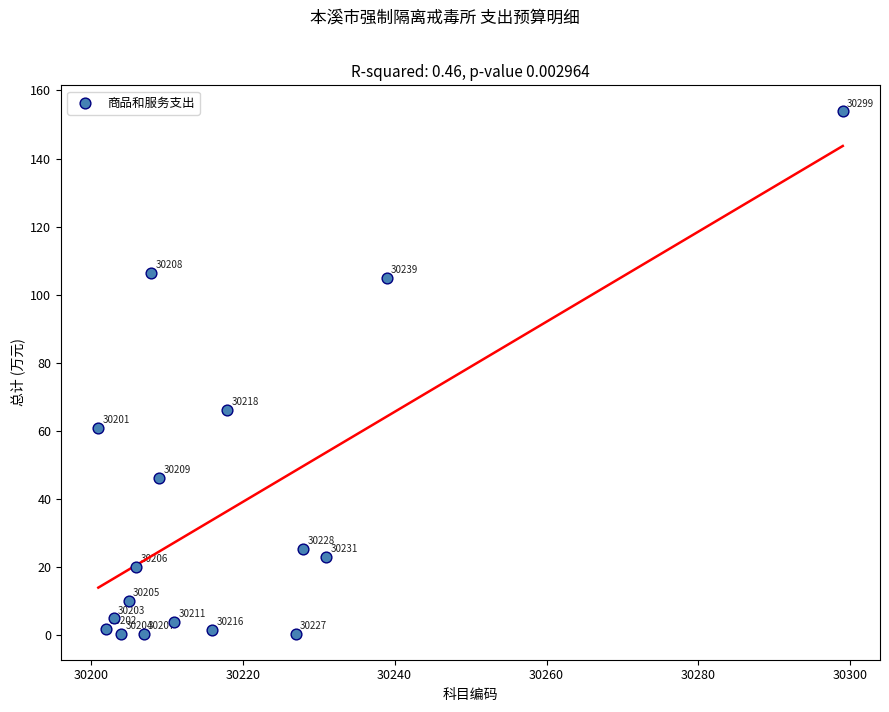

What Y value in the scatter plot is closest to 77?

66.2